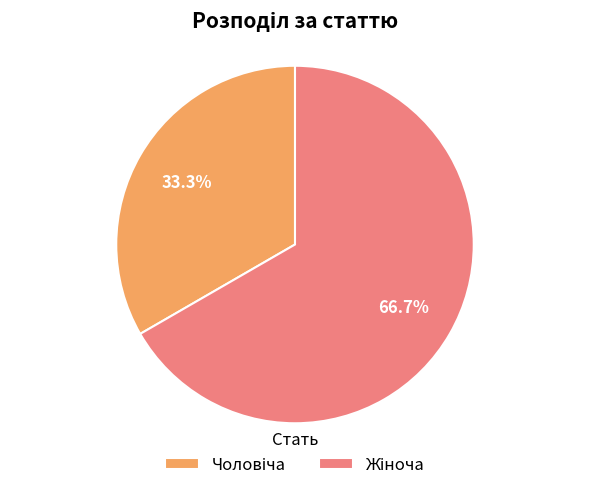

Is there a majority slice in this chart?

Yes